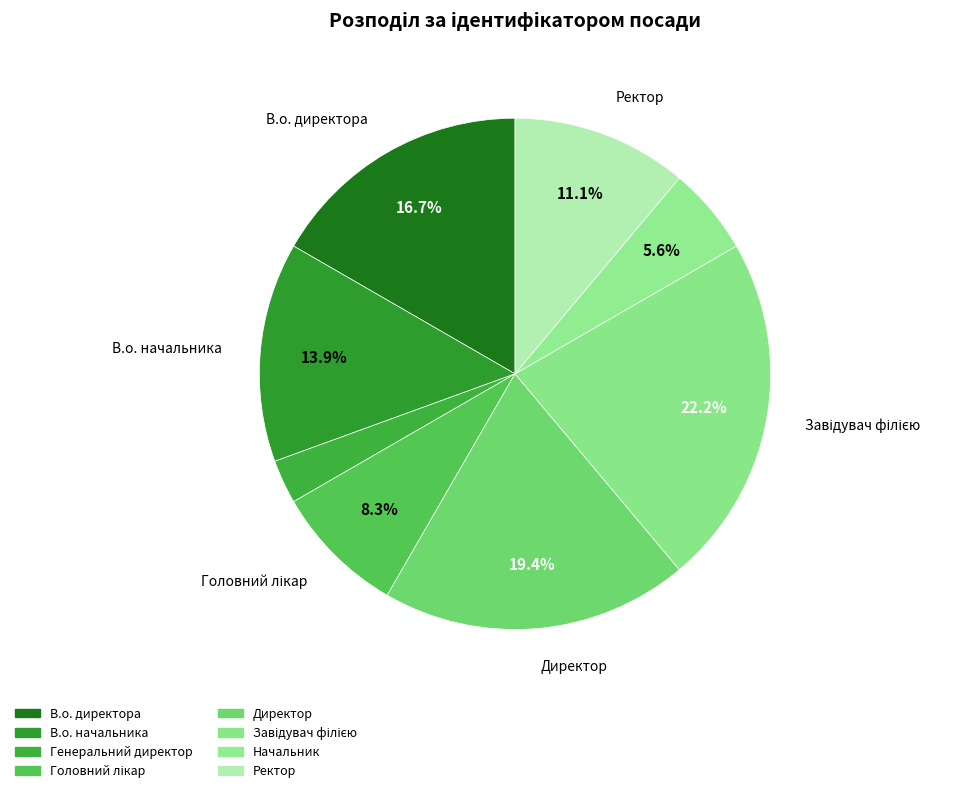

How many segments does this pie chart have?

8